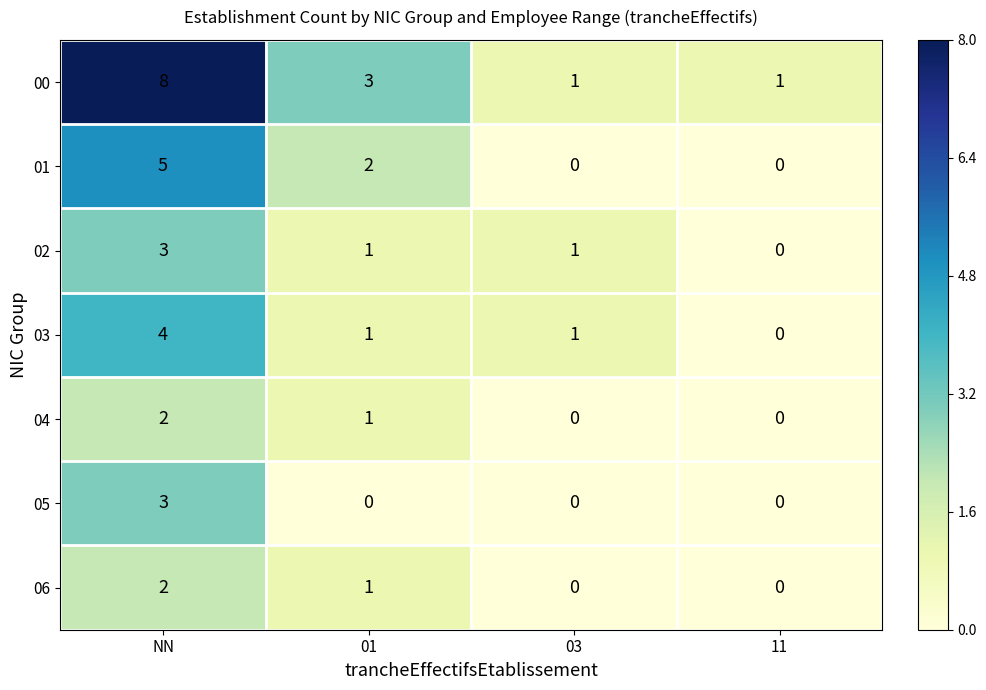

The value of 01 at 03 is 2. True or false?

False